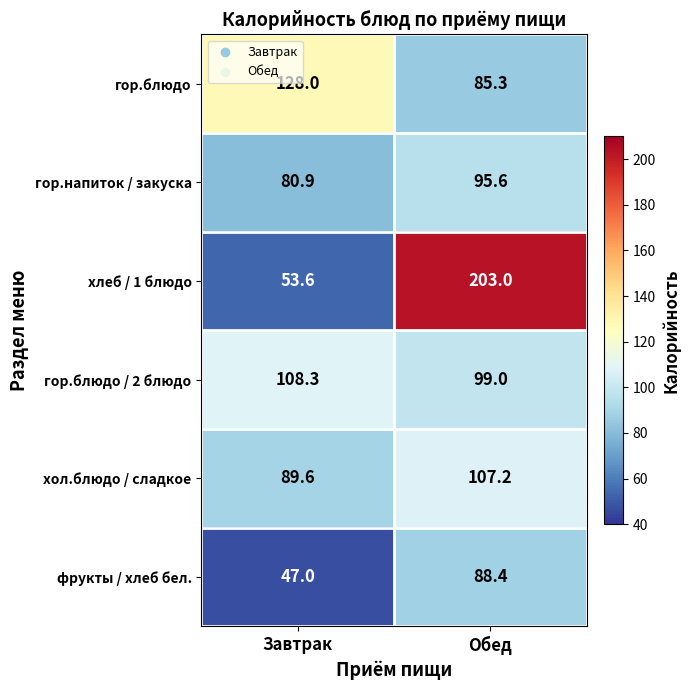

What is the total value across all series at Обед?

678.5